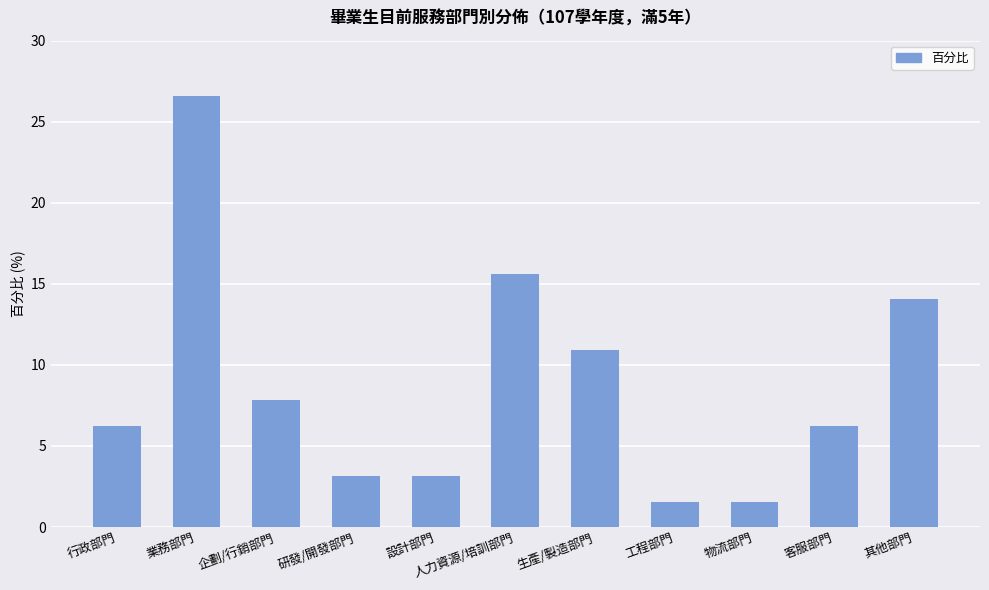

What is the change in value from 行政部門 to 人力資源/培訓部門?

+9.4